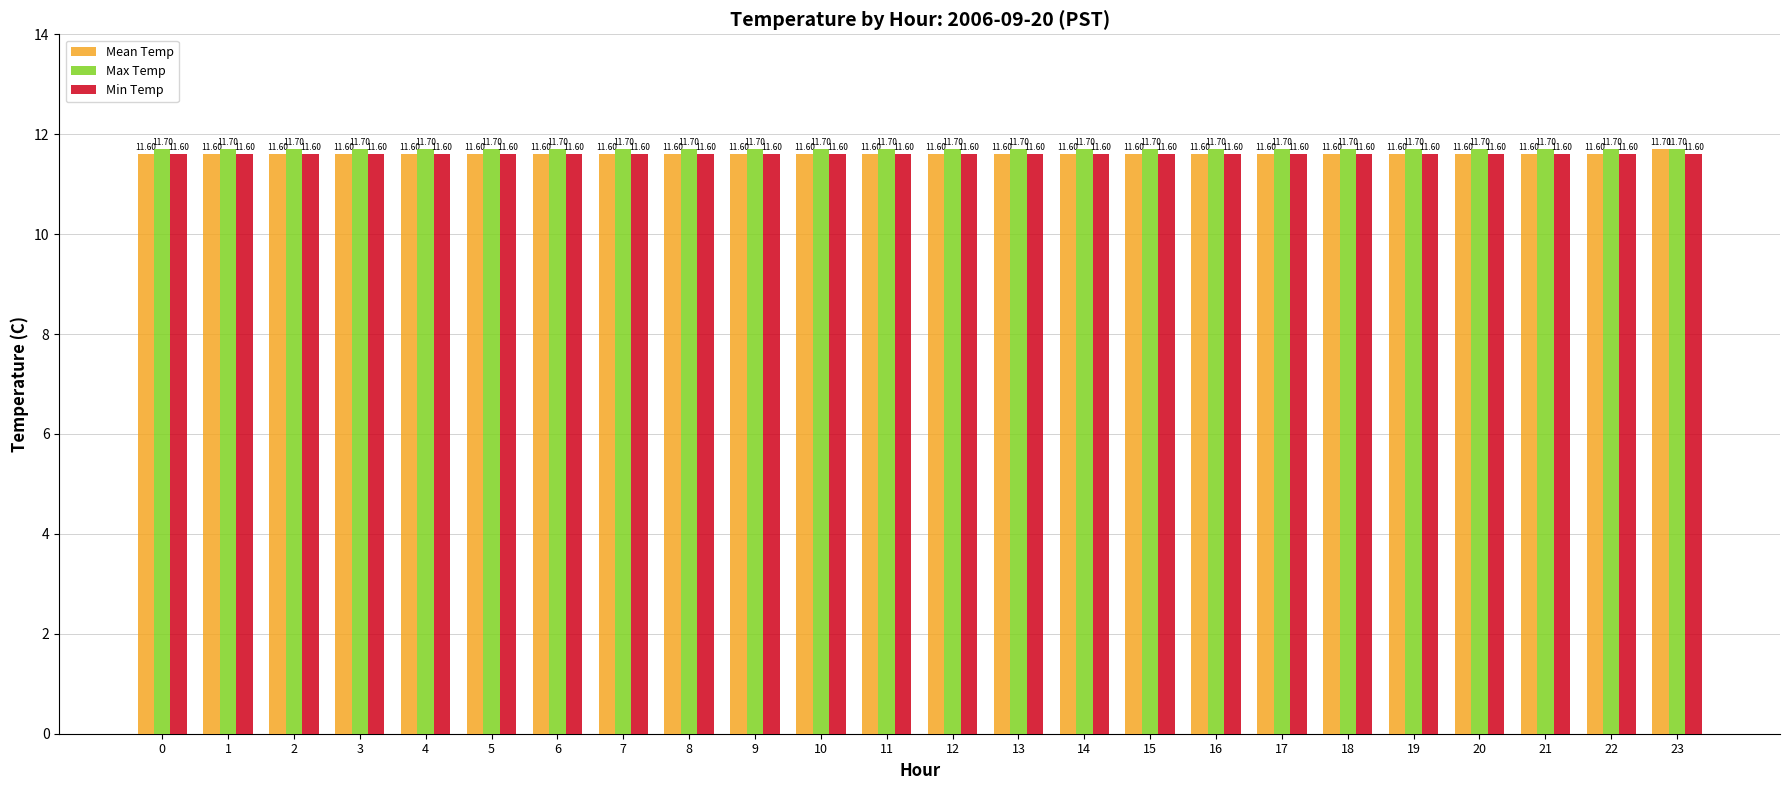

Reading left to right, extract all data points from this chart.

Mean Temp: 11.6	11.6	11.6	11.6	11.6	11.6	11.6	11.6	11.6	11.6	11.6	11.6	11.6	11.6	11.6	11.6	11.6	11.6	11.6	11.6	11.6	11.6	11.6	11.7
Max Temp: 11.7	11.7	11.7	11.7	11.7	11.7	11.7	11.7	11.7	11.7	11.7	11.7	11.7	11.7	11.7	11.7	11.7	11.7	11.7	11.7	11.7	11.7	11.7	11.7
Min Temp: 11.6	11.6	11.6	11.6	11.6	11.6	11.6	11.6	11.6	11.6	11.6	11.6	11.6	11.6	11.6	11.6	11.6	11.6	11.6	11.6	11.6	11.6	11.6	11.6